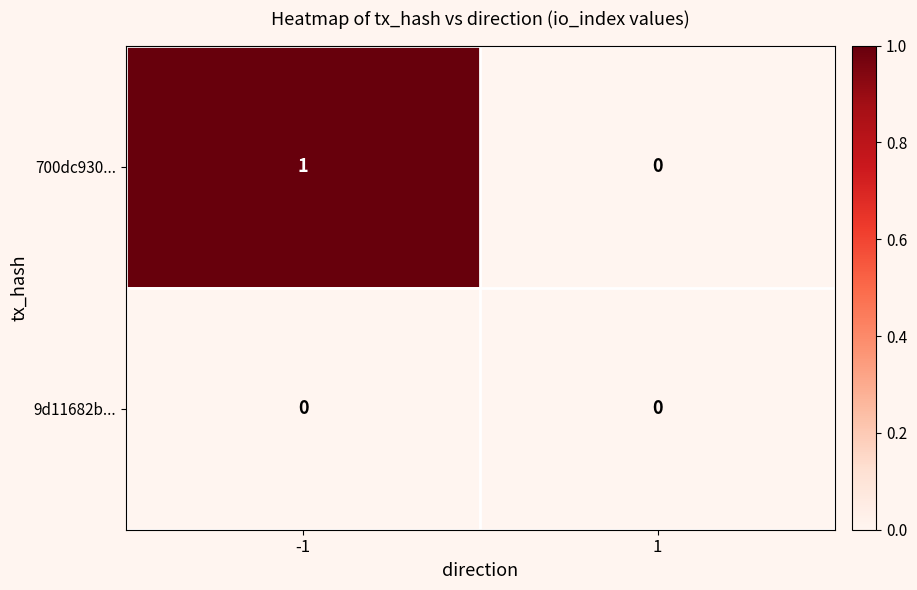

Reading left to right, extract all data points from this chart.

700dc930...: -1=1	1=0
9d11682b...: -1=0	1=0